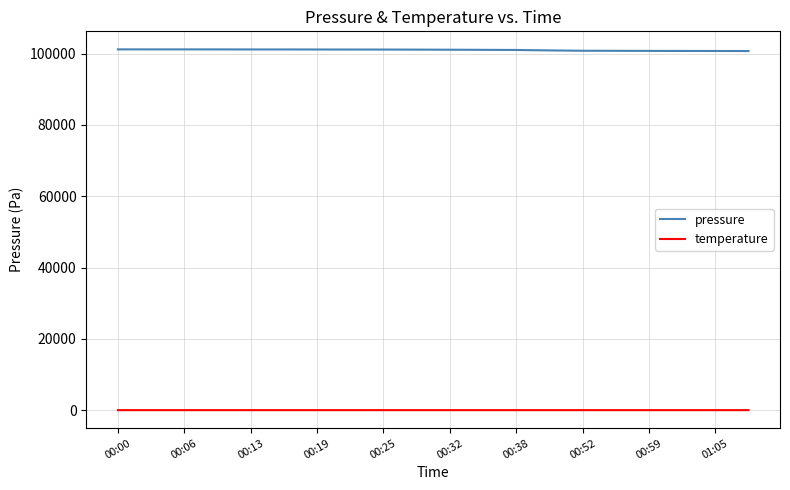

Rank the series by their average value, from lowest to highest.

temperature, pressure